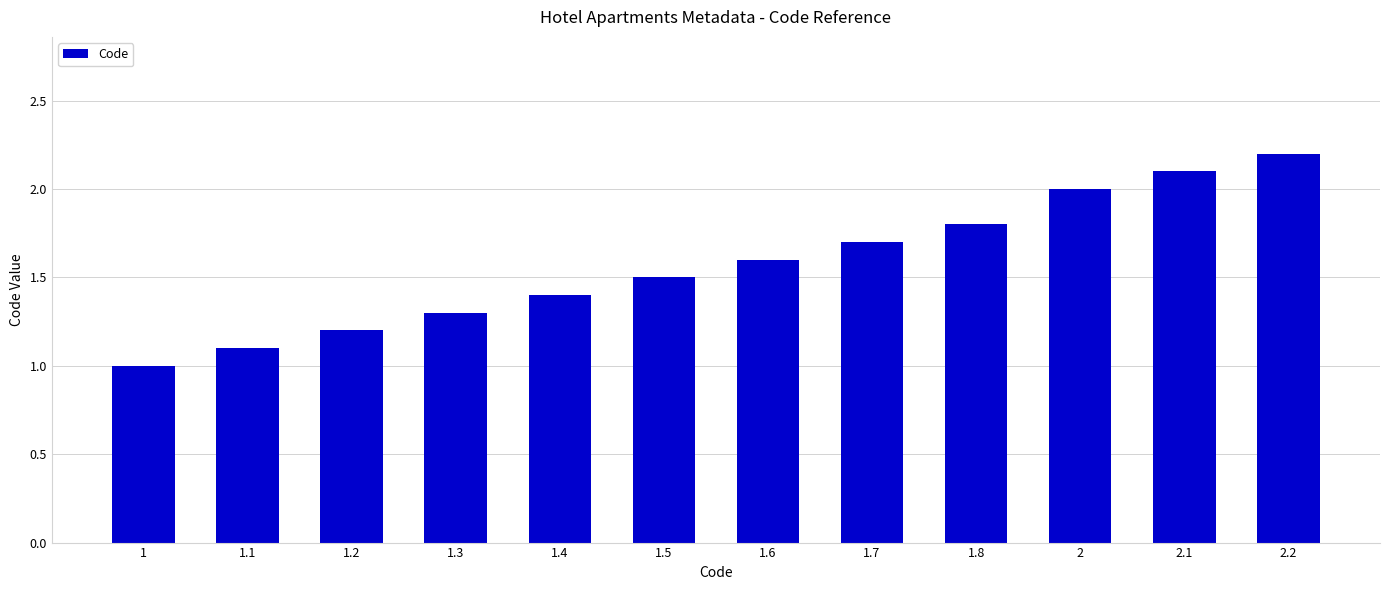

Reading left to right, what are all the values shown in this chart?

1=1.0	1.1=1.1	1.2=1.2	1.3=1.3	1.4=1.4	1.5=1.5	1.6=1.6	1.7=1.7	1.8=1.8	2=2.0	2.1=2.1	2.2=2.2